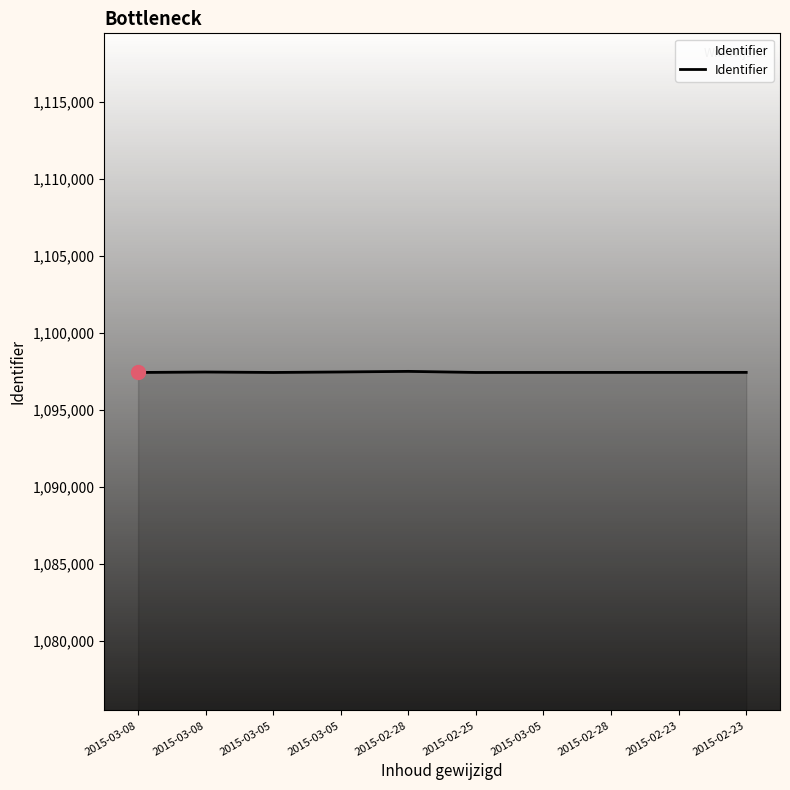

Does the chart display data point markers on the line(s)?

No